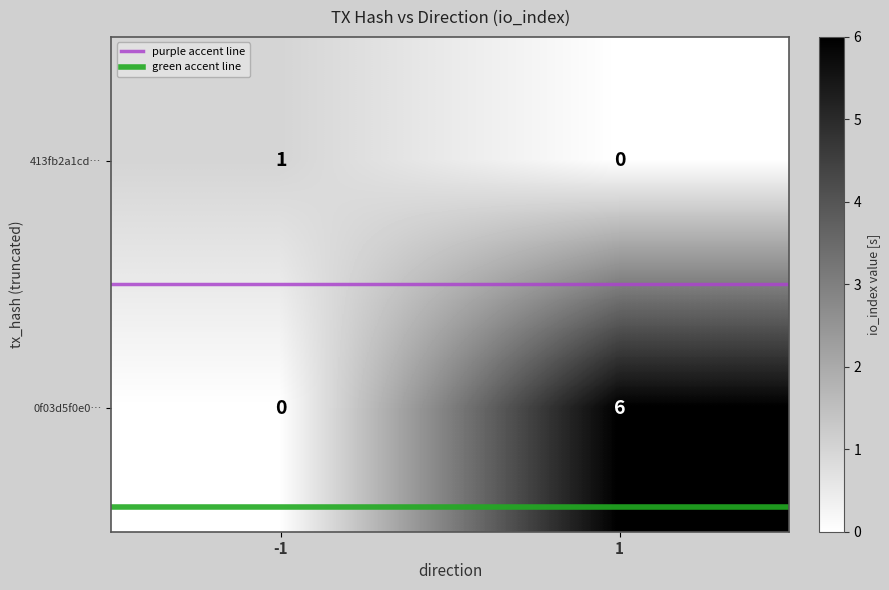

List the series in order of their peak value, lowest first.

413fb2a1cd…, 0f03d5f0e0…